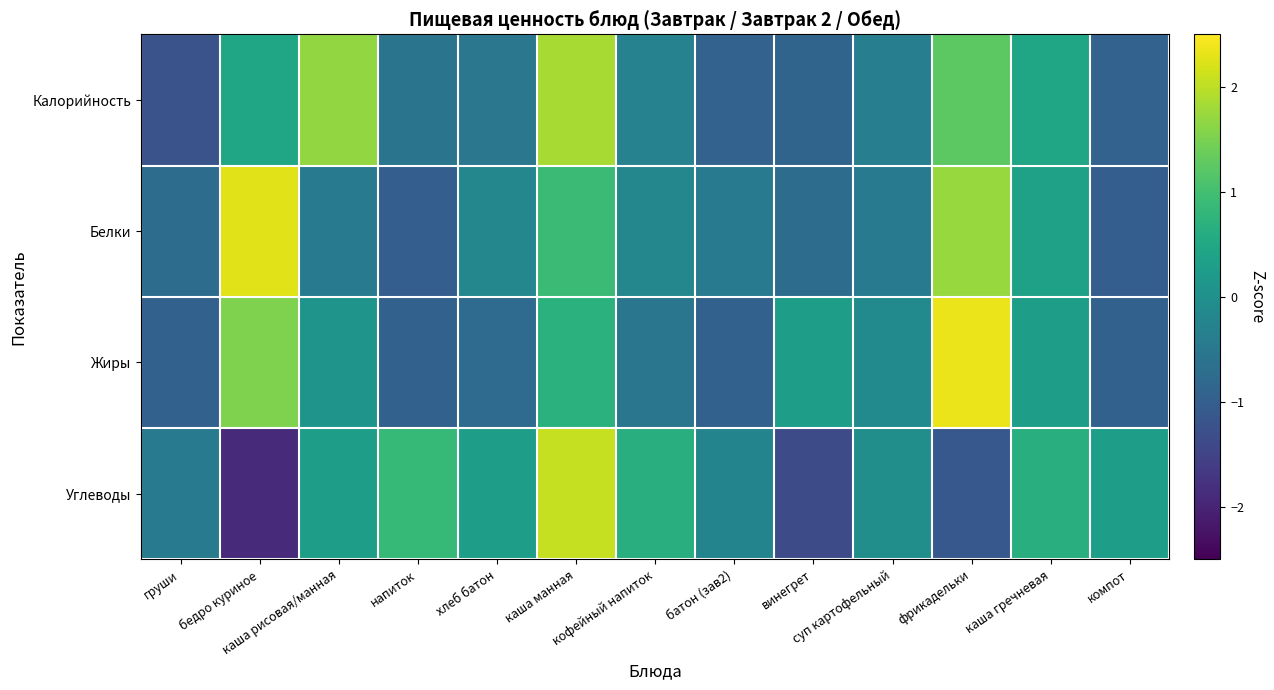

Reading left to right, extract all data points from this chart.

Калорийность: груши=-1.2	бедро куриное=0.5	каша рисовая/манная=1.7	напиток=-0.6	хлеб батон=-0.5	каша манная=1.8	кофейный напиток=-0.3	батон (зав2)=-0.9	винегрет=-0.9	суп картофельный=-0.4	фрикадельки=1.2	каша гречневая=0.5	компот=-0.9
Белки: груши=-0.7	бедро куриное=2.3	каша рисовая/манная=-0.5	напиток=-1.0	хлеб батон=-0.2	каша манная=0.9	кофейный напиток=-0.2	батон (зав2)=-0.5	винегрет=-0.7	суп картофельный=-0.5	фрикадельки=1.7	каша гречневая=0.4	компот=-1.0
Жиры: груши=-1.0	бедро куриное=1.5	каша рисовая/манная=0.1	напиток=-1.0	хлеб батон=-0.7	каша манная=0.7	кофейный напиток=-0.5	батон (зав2)=-1.0	винегрет=0.3	суп картофельный=-0.1	фрикадельки=2.4	каша гречневая=0.3	компот=-1.0
Углеводы: груши=-0.5	бедро куриное=-1.9	каша рисовая/манная=0.3	напиток=0.9	хлеб батон=0.3	каша манная=2.1	кофейный напиток=0.6	батон (зав2)=-0.2	винегрет=-1.3	суп картофельный=-0.0	фрикадельки=-1.1	каша гречневая=0.6	компот=0.3